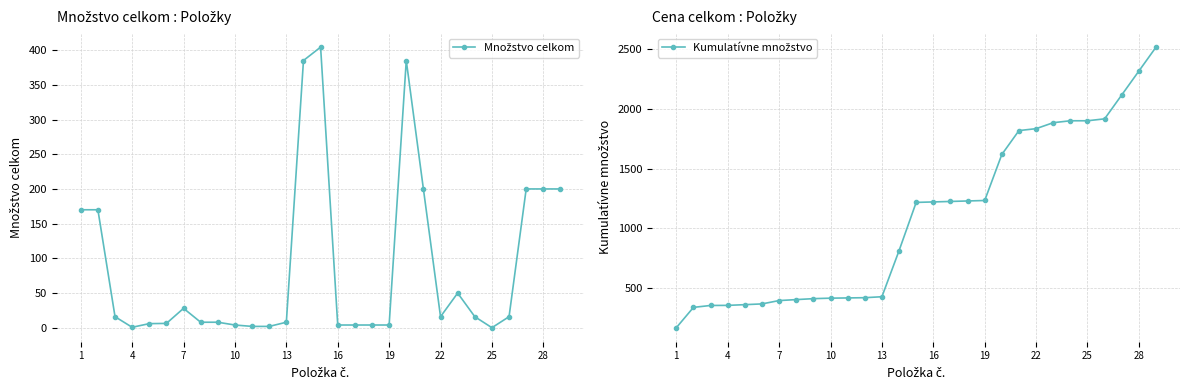

Which series has the largest total across all categories?

Kumulatívne množstvo